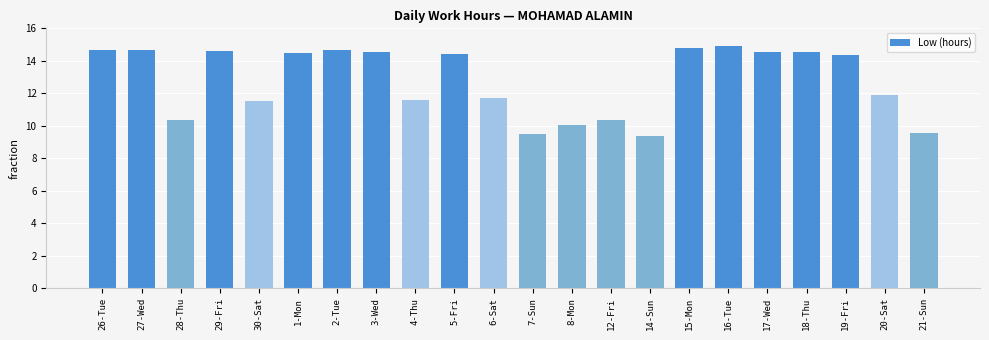

What is the value of the 21st bar from the left?

11.9